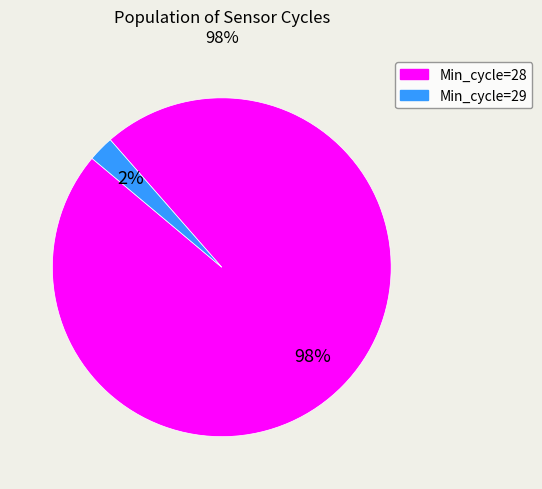

Is there a majority slice in this chart?

Yes